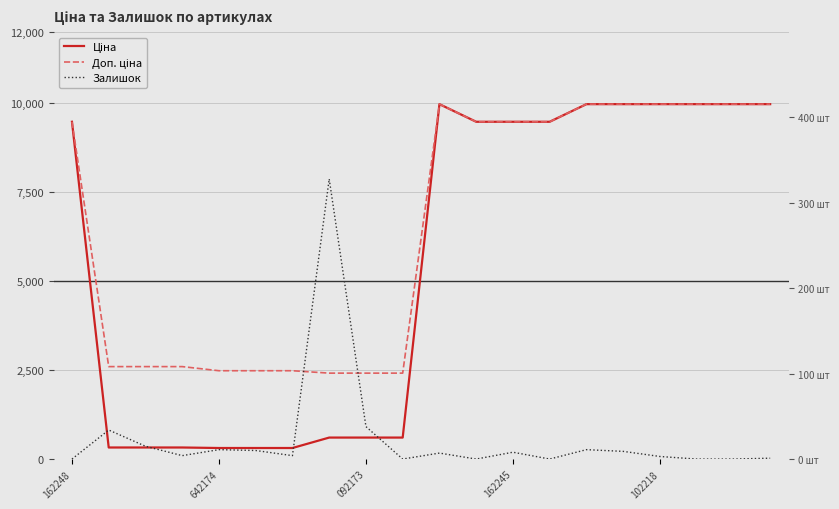

Where is Ціна nearest to the value 5142?

162248